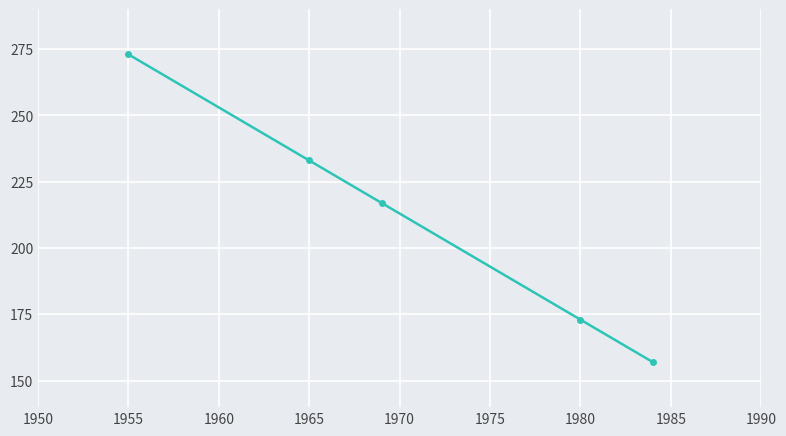

What is the difference between the maximum and minimum values?

116